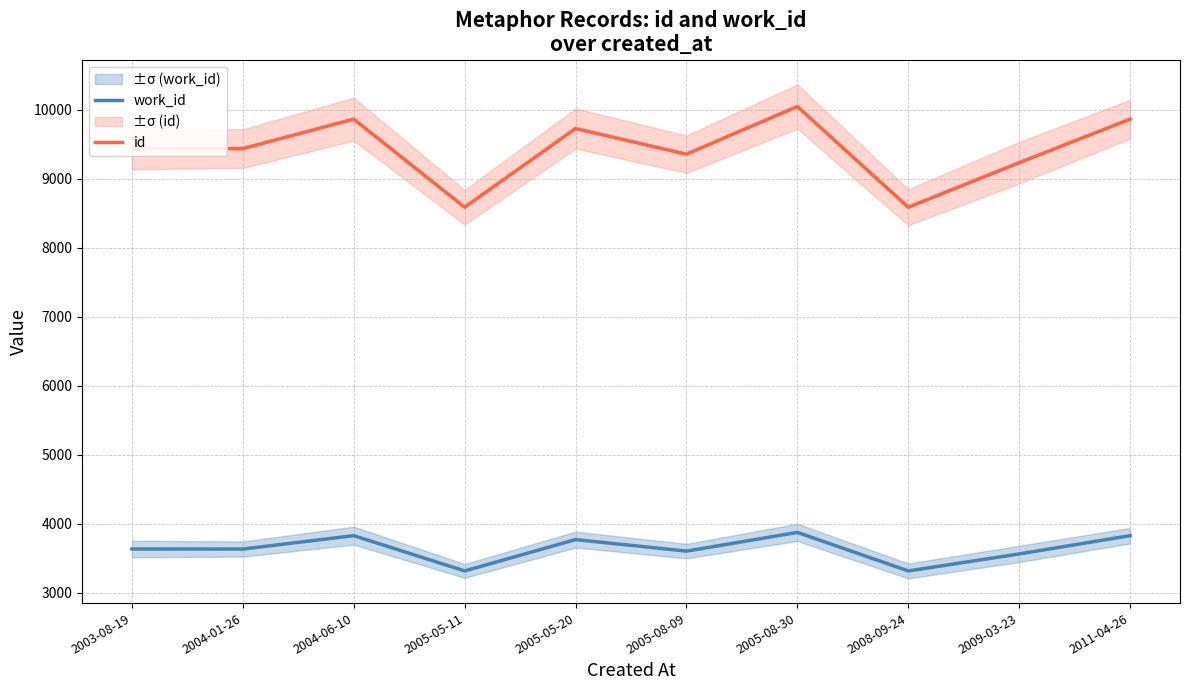

Is the value of id at 2008-09-24 greater than the value of work_id at 2005-05-11?

Yes